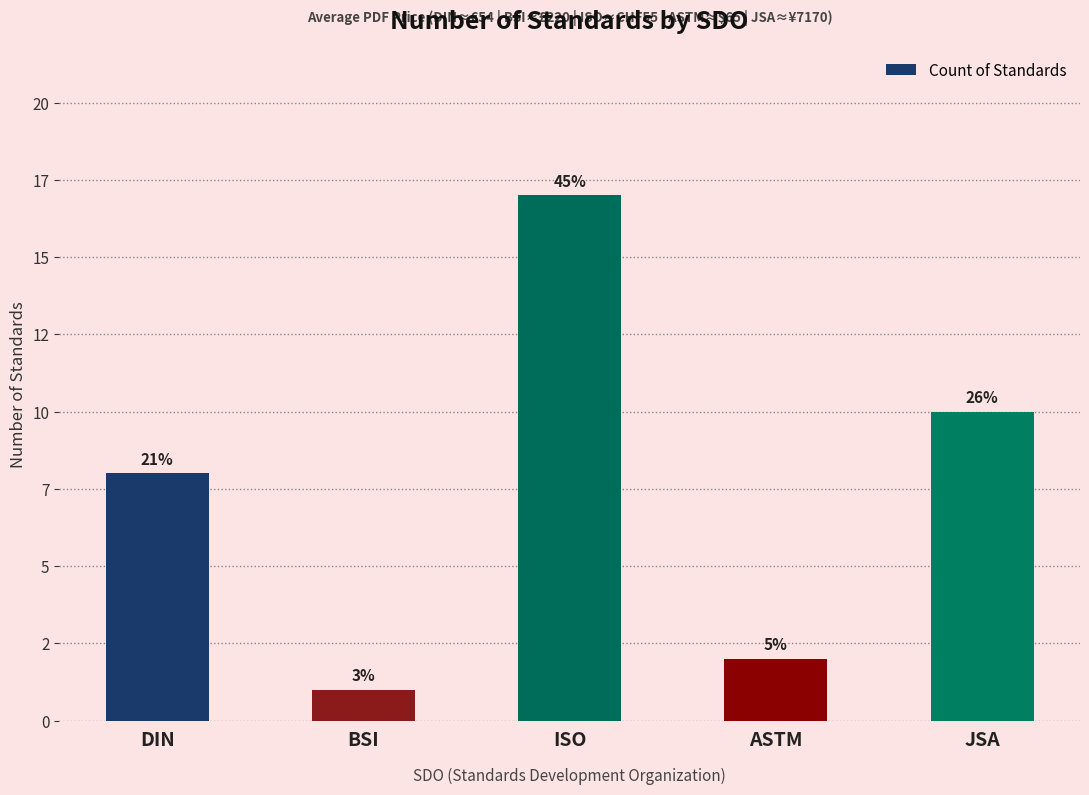

Approximately how many times larger is the value at DIN compared to ASTM?

4.0